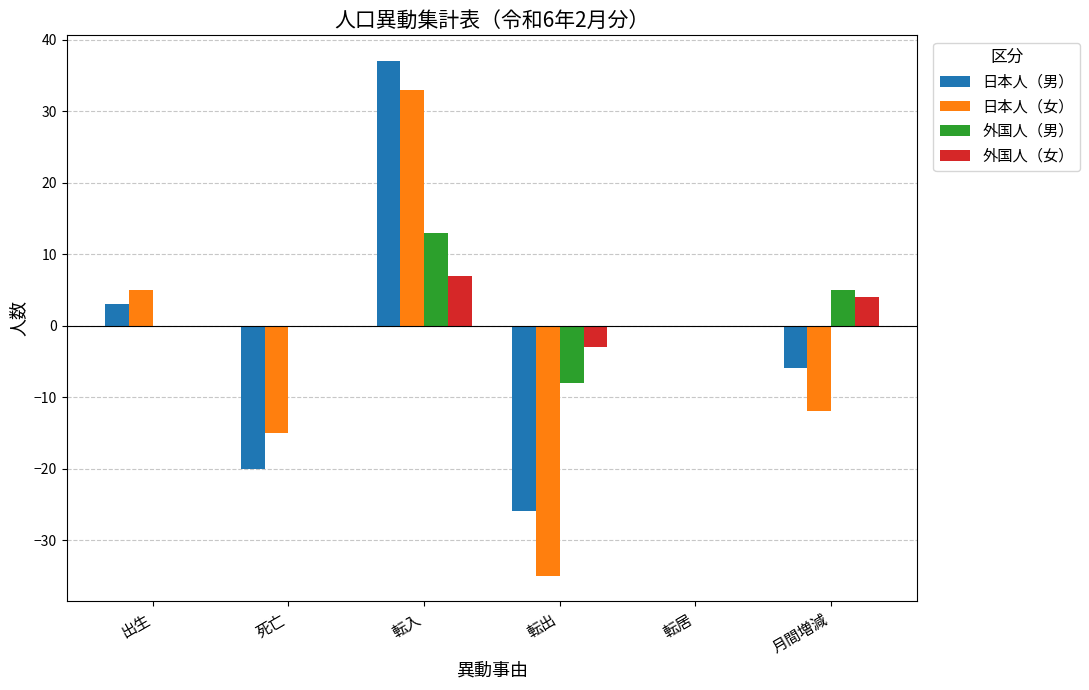

Is it true that 外国人（男） equals 7 at 転入?

False